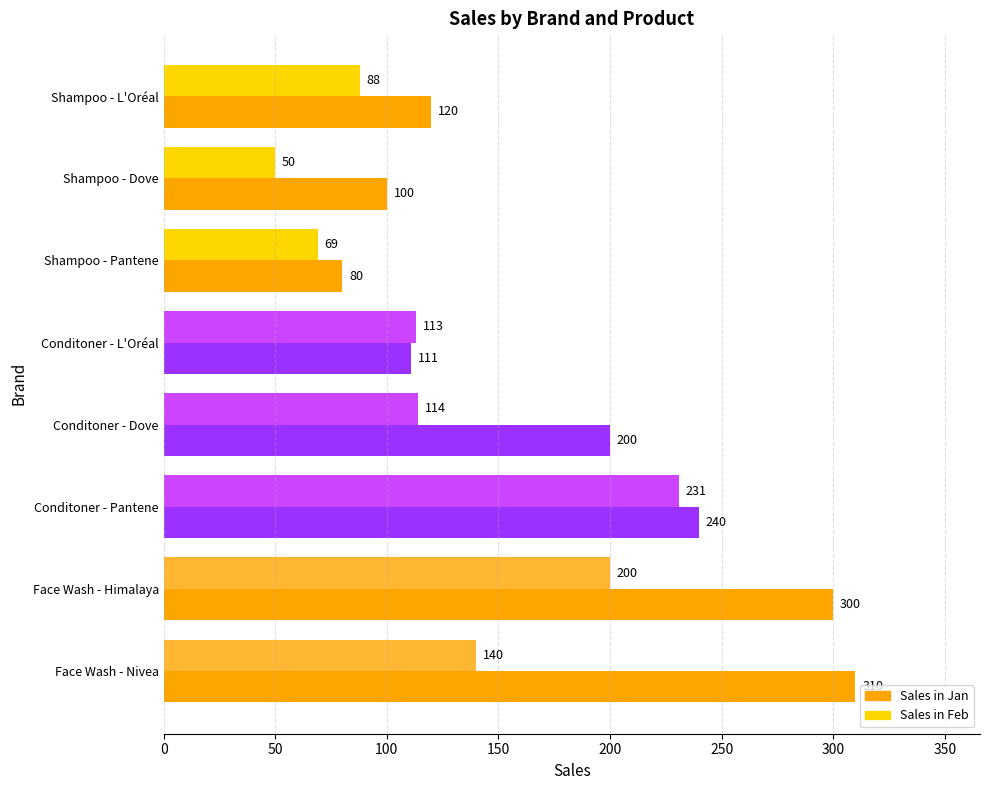

How many data points in Sales in Feb are less than 114?

4